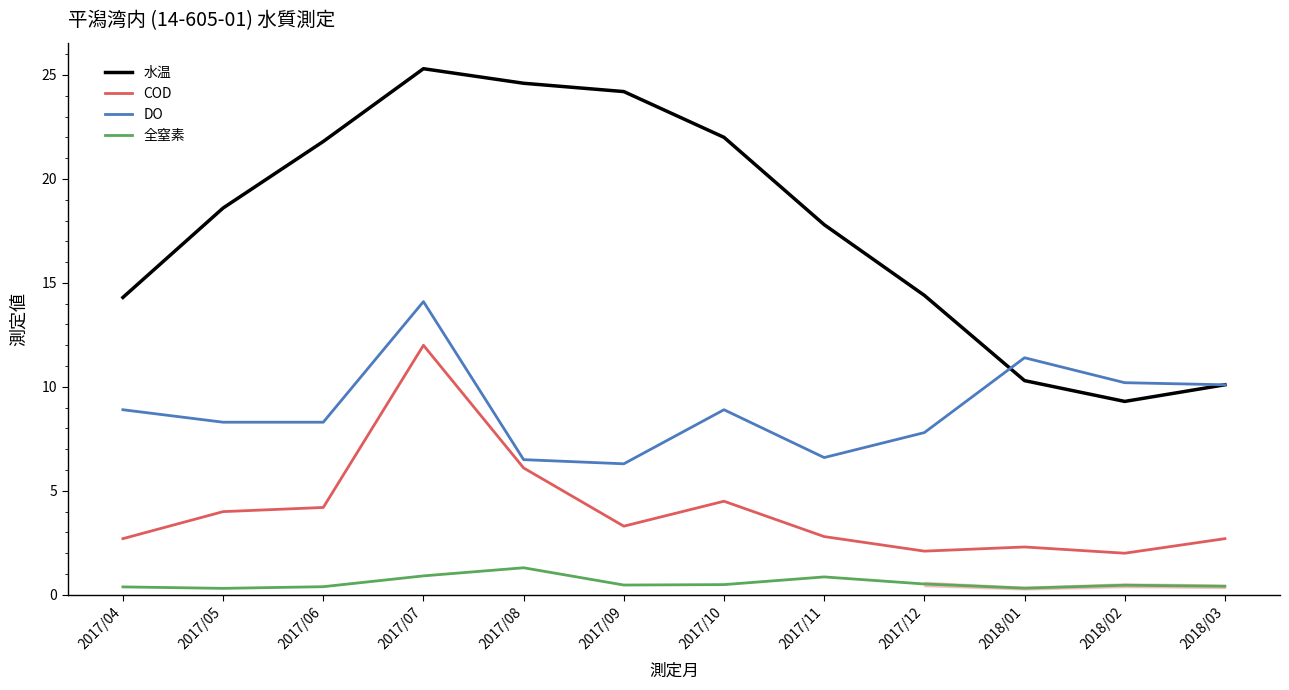

What is the difference between the maximum and minimum values in the DO series?

7.8